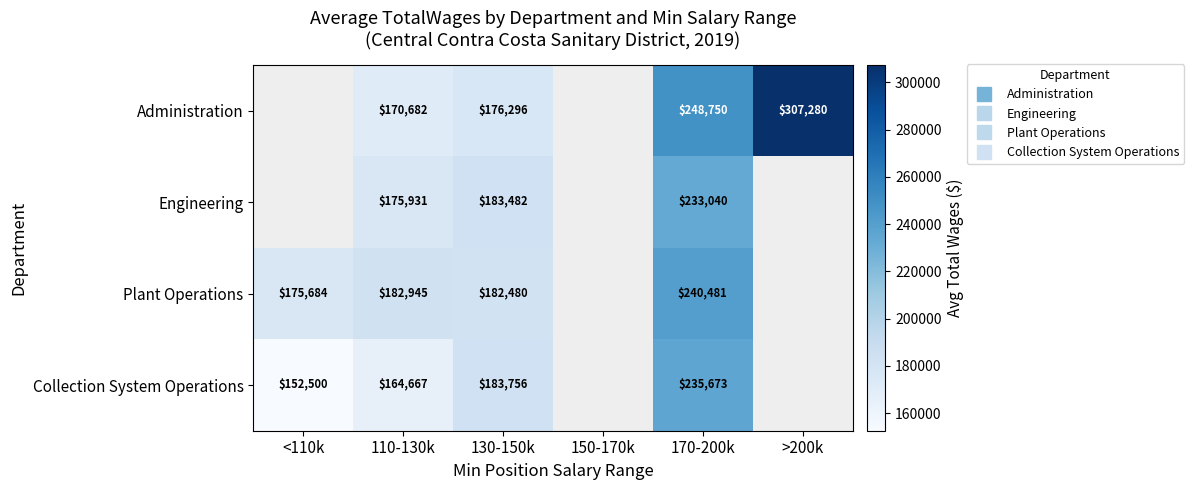

How many distinct data groups are displayed?

4